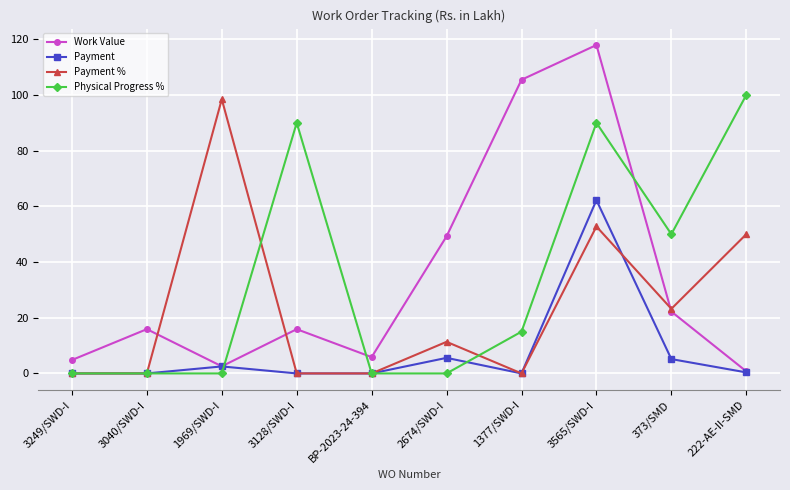

What is the maximum value shown in the chart?

118.0